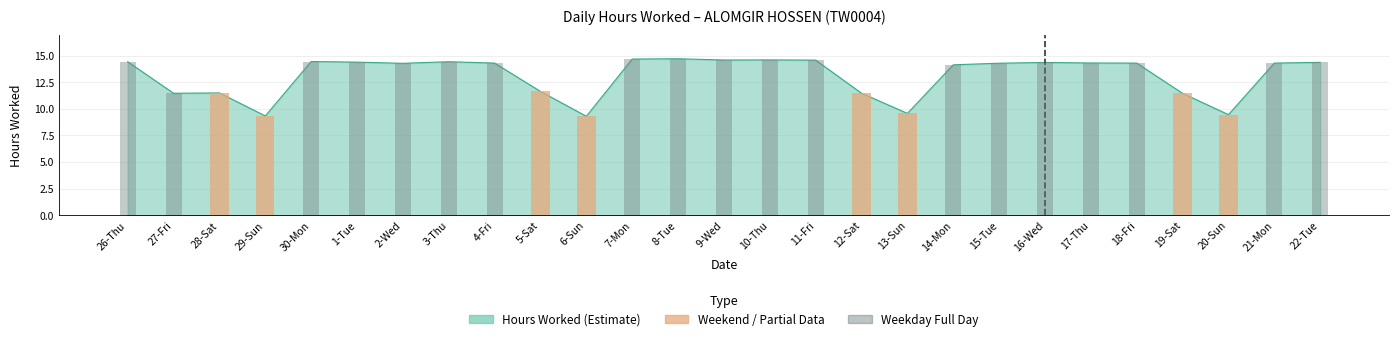

What is the greatest value displayed?

14.7